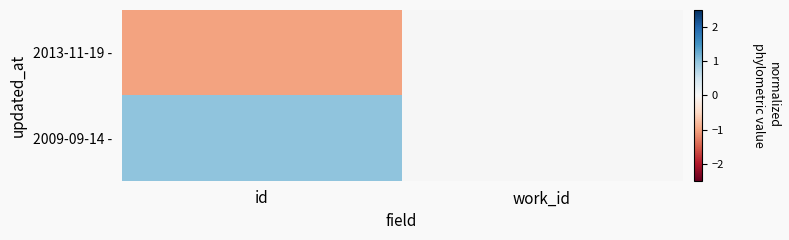

Reading left to right, extract all data points from this chart.

2013-11-19 -: id=-1	work_id=0
2009-09-14 -: id=1	work_id=0